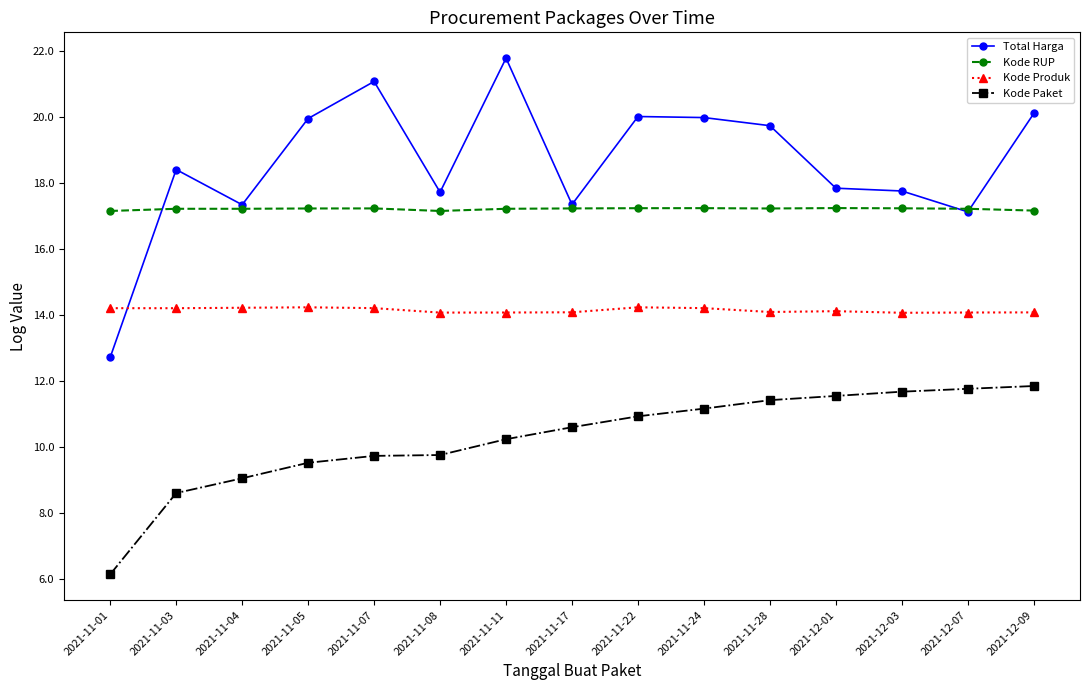

At which category does Total Harga reach its first local peak?

2021-11-03